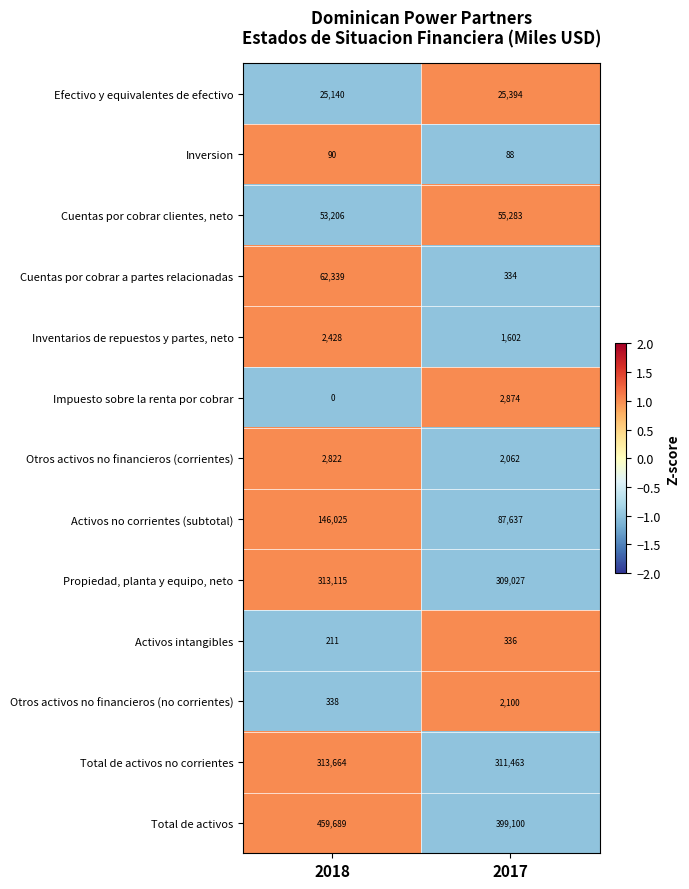

What is the minimum value shown in the chart?

0